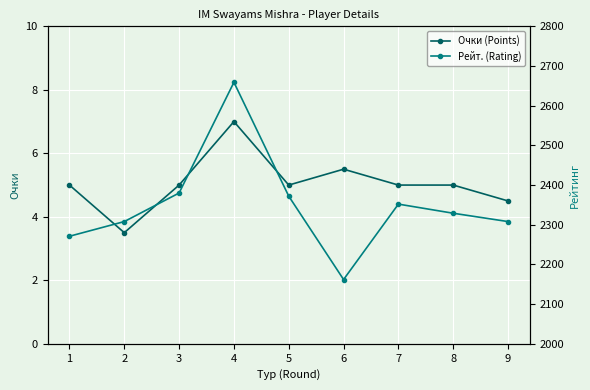

What is the maximum value for Очки (Points)?

7.0